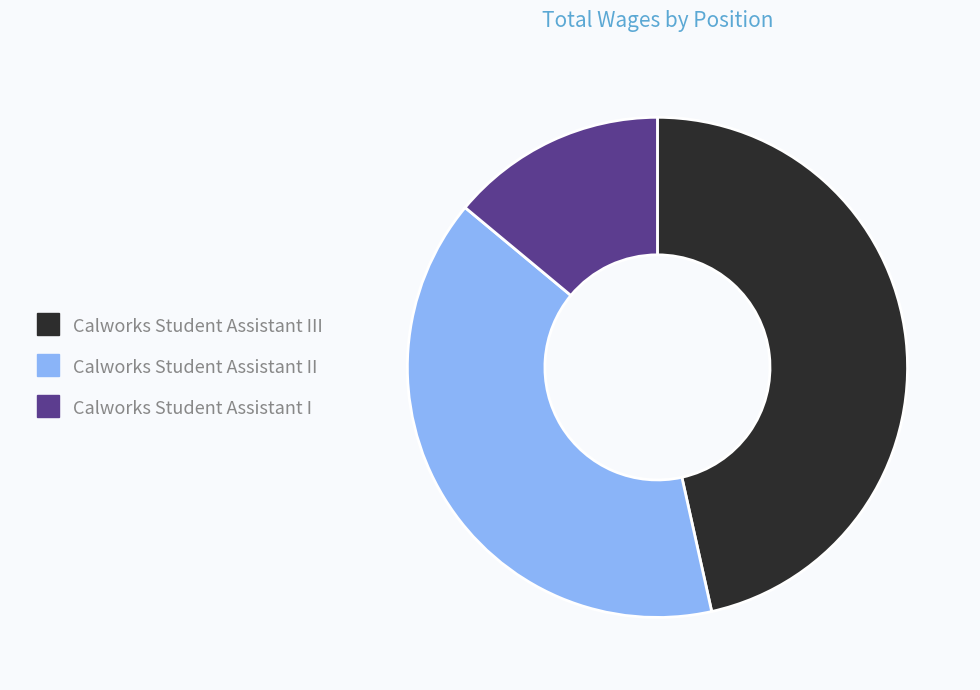

How many segments does this pie chart have?

3